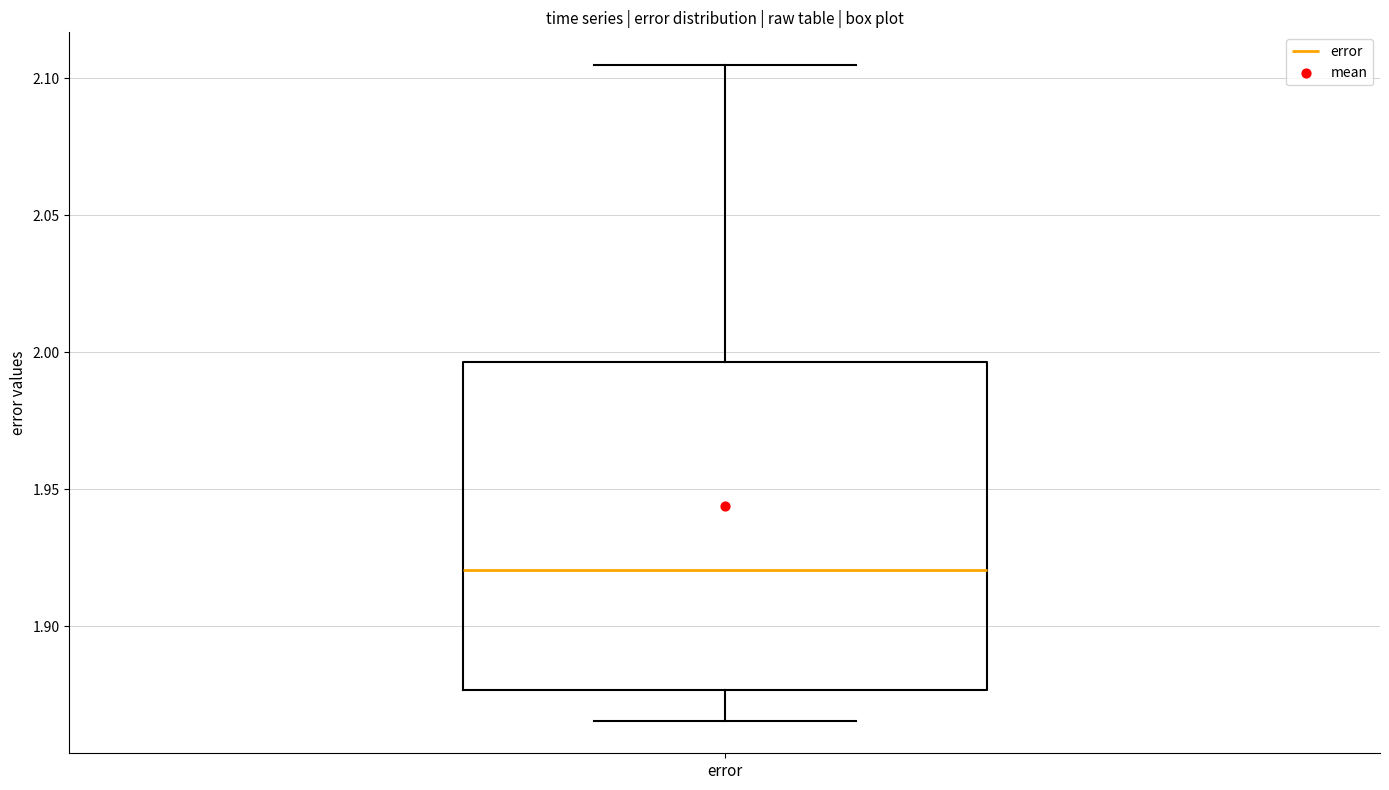

Where does the median line of the box for error sit on the y-axis? The values are not printed on the chart, so give them approximately, as read against the axis.

1.920